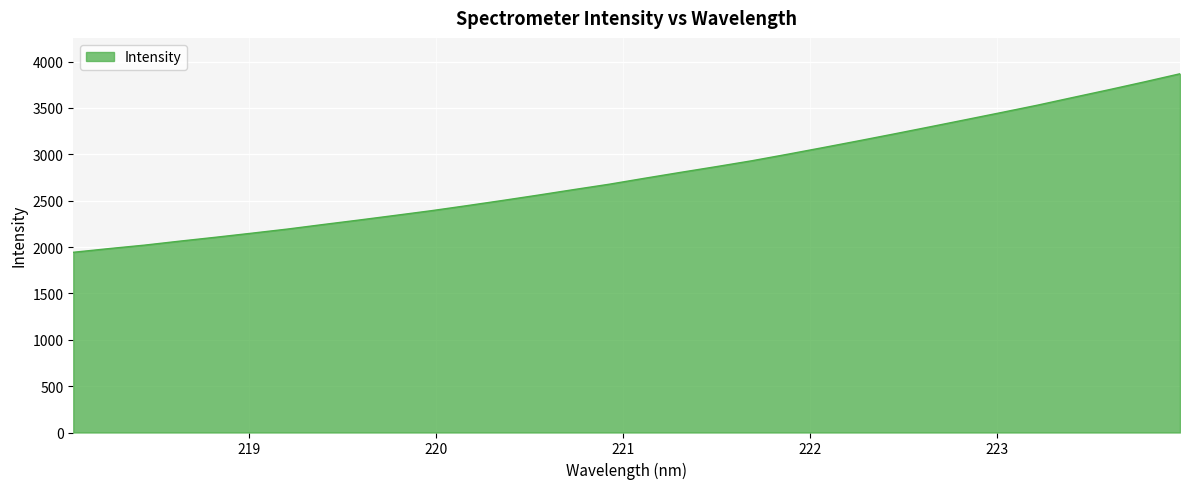

What is the smallest value displayed?

1943.6